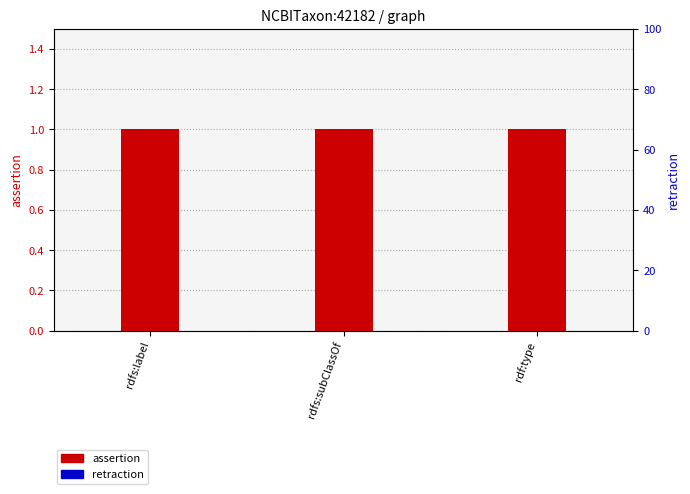

Rank the series by their maximum value, from highest to lowest.

assertion, retraction